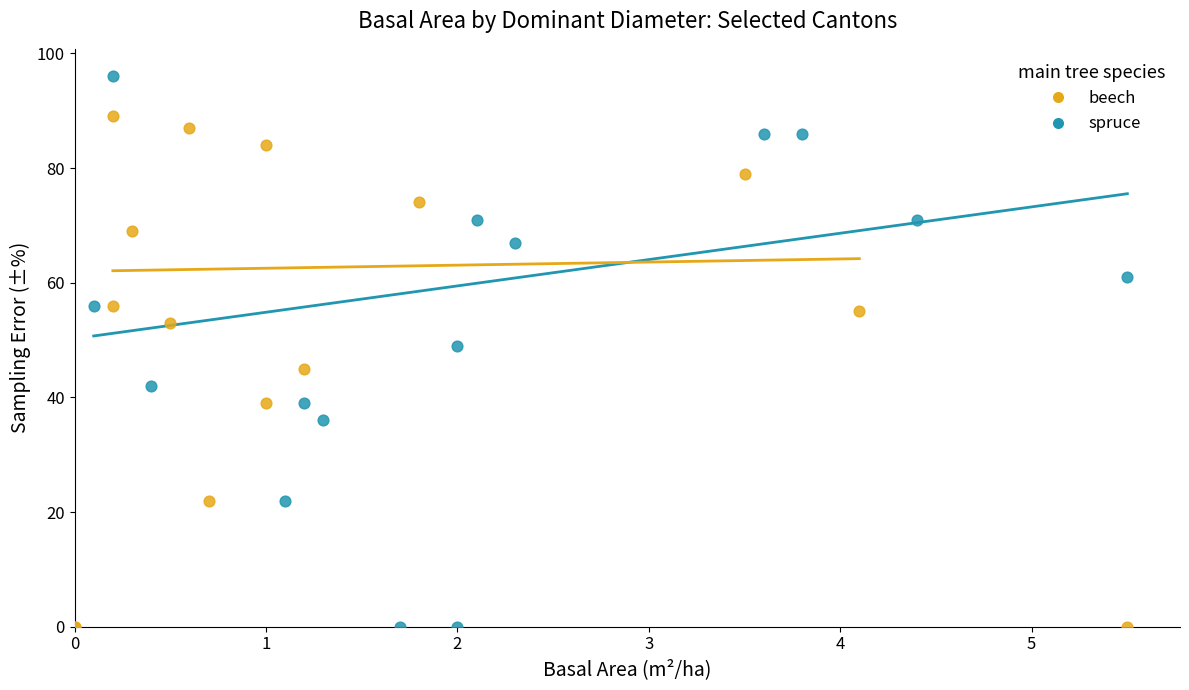

Which series has the widest spread of Y values?

spruce